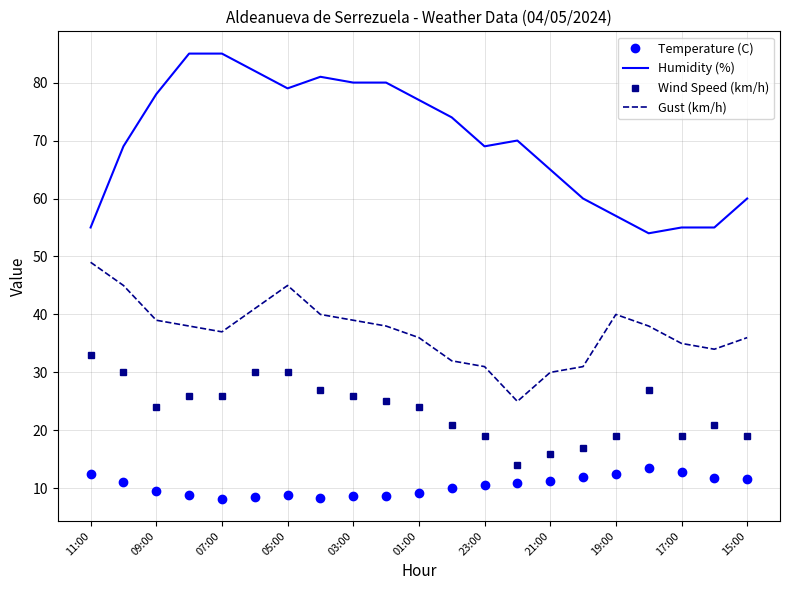

Which series has the largest total across all categories?

Humidity (%)